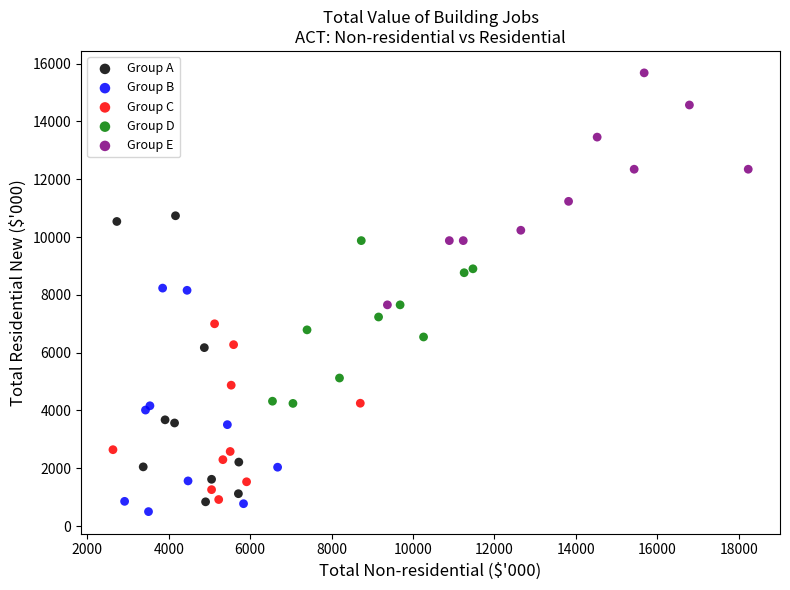

Which series contains the highest Y value?

Group E